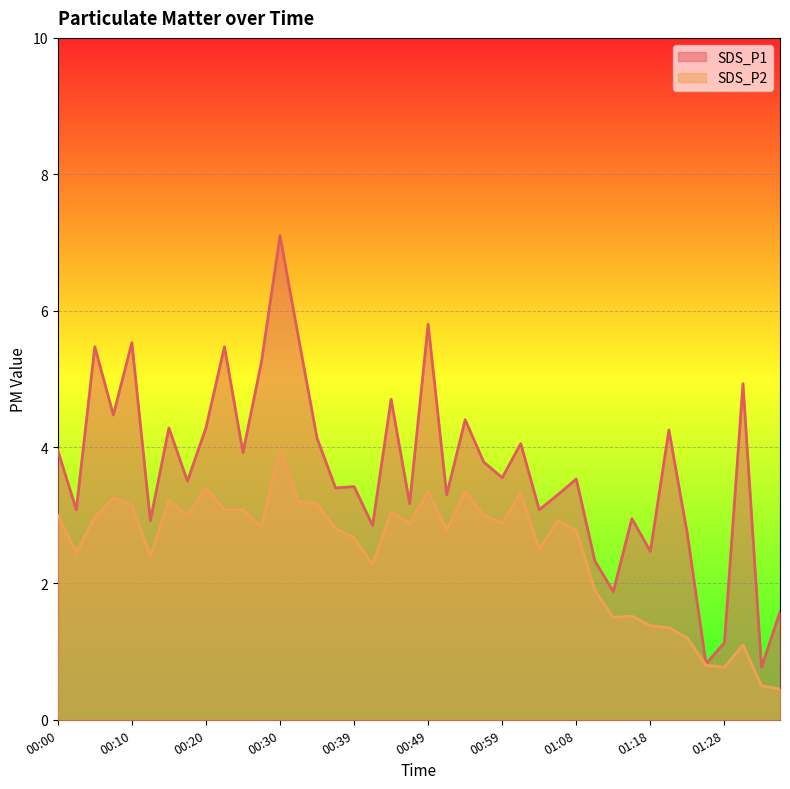

The value of SDS_P2 at 00:34 is 3.2. True or false?

True